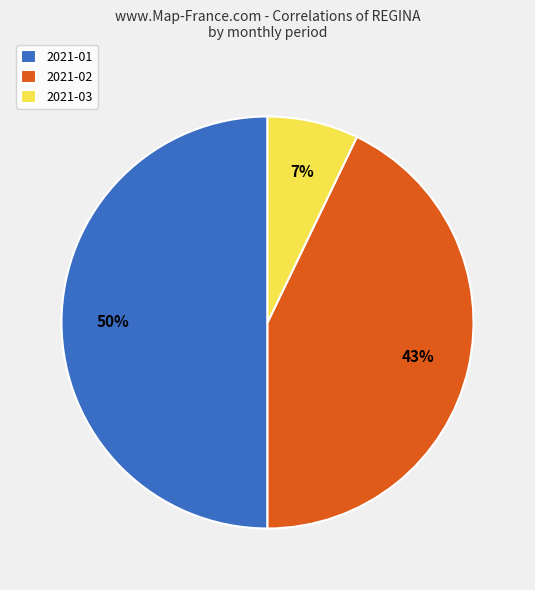

Is it true that 2021-02 is 30% of the pie?

False